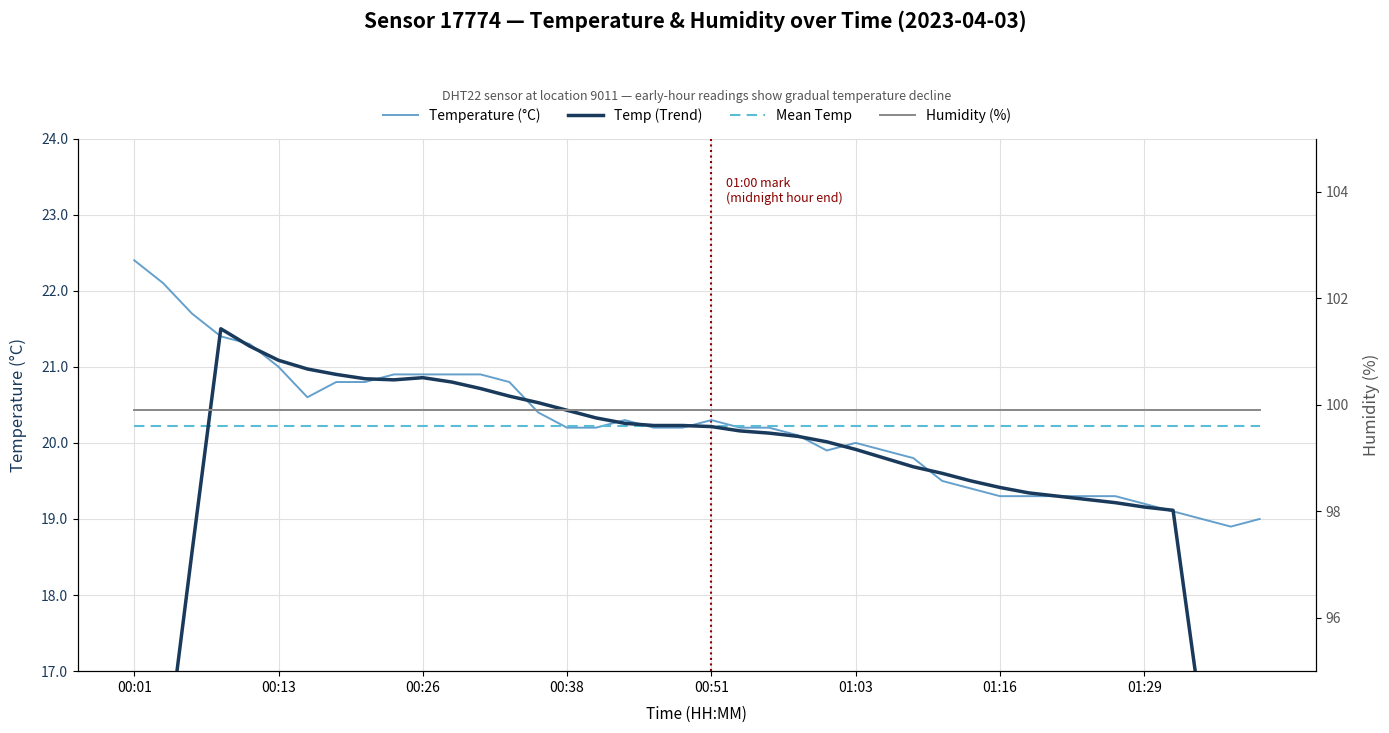

How many values in the Temp (Trend) series are below 20?

18